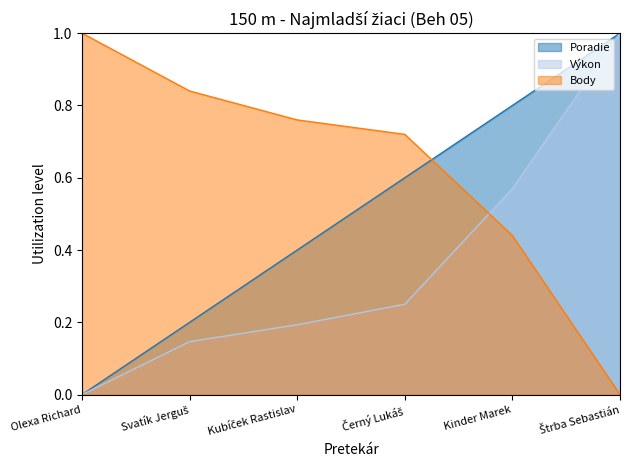

What are all the series names shown in the legend?

Poradie, Výkon, Body